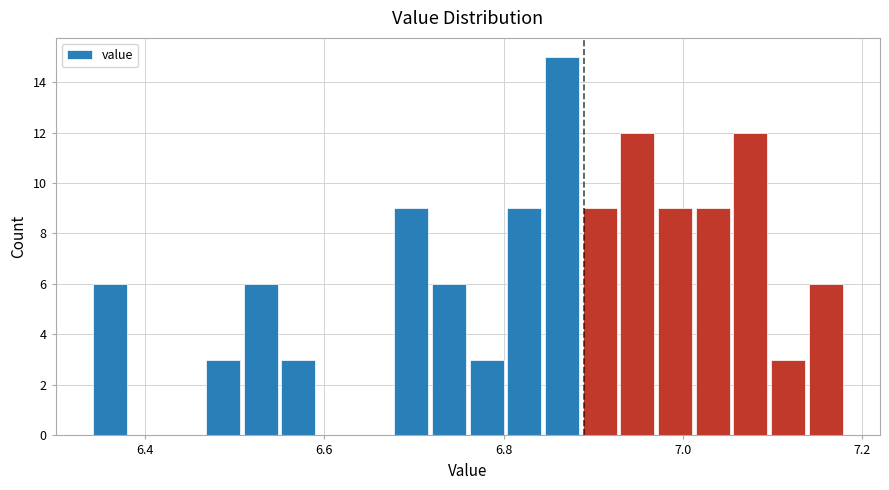

Read against the x-axis, roughly where is the centre of the tallest bar?

6.86